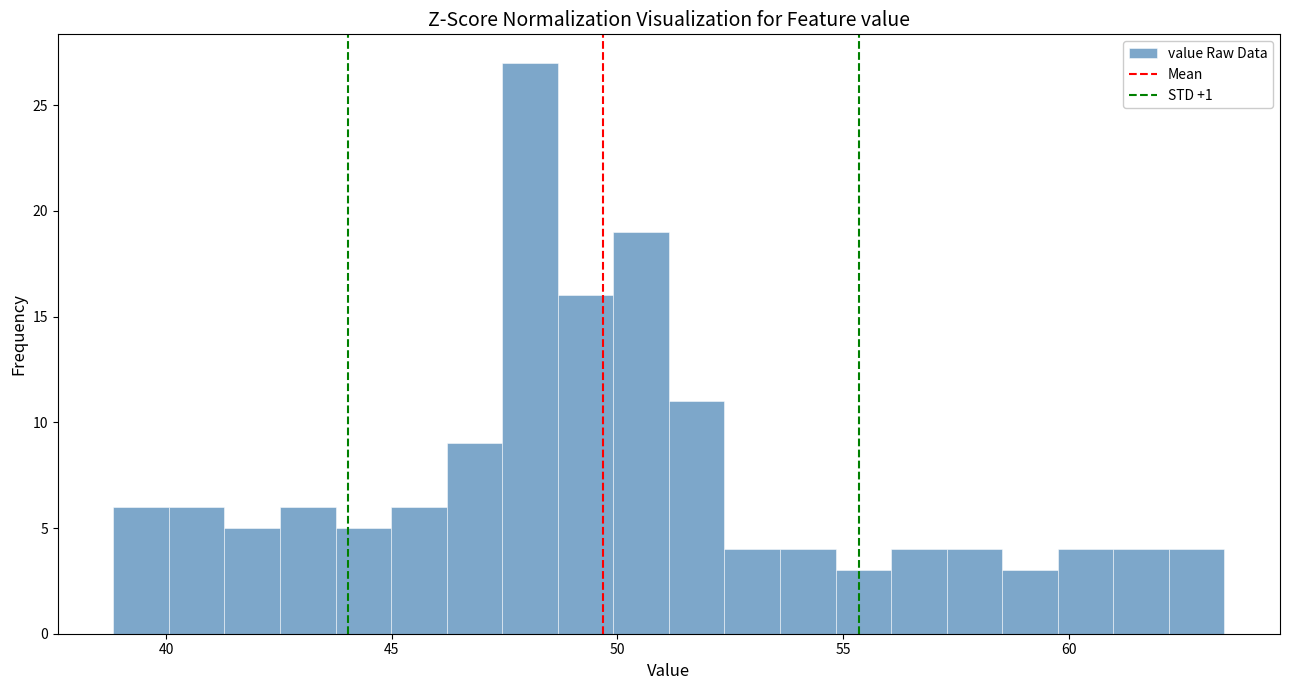

Around what value on the x-axis is the tallest bar? Give the approximate position of its centre, as read against the axis.

48.0